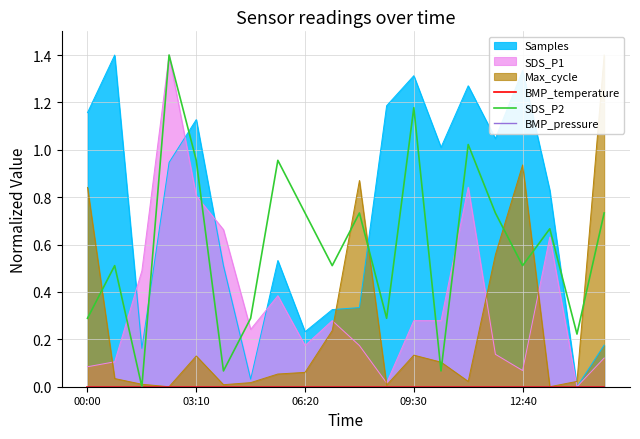

True or false: SDS_P2 and BMP_pressure intersect in this chart.

False